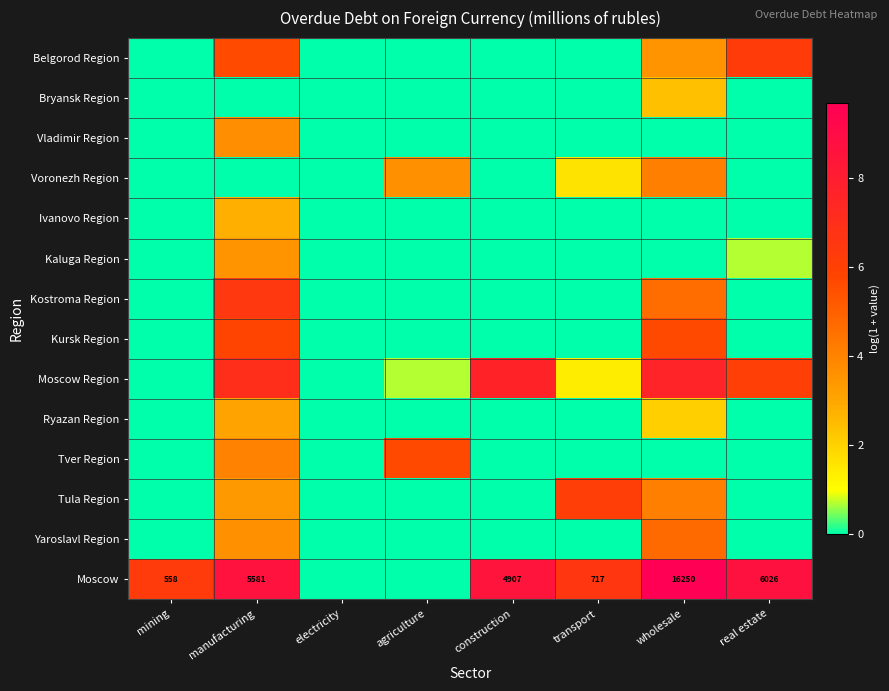

Is it true that Ryazan Region equals 1.3 at wholesale?

False